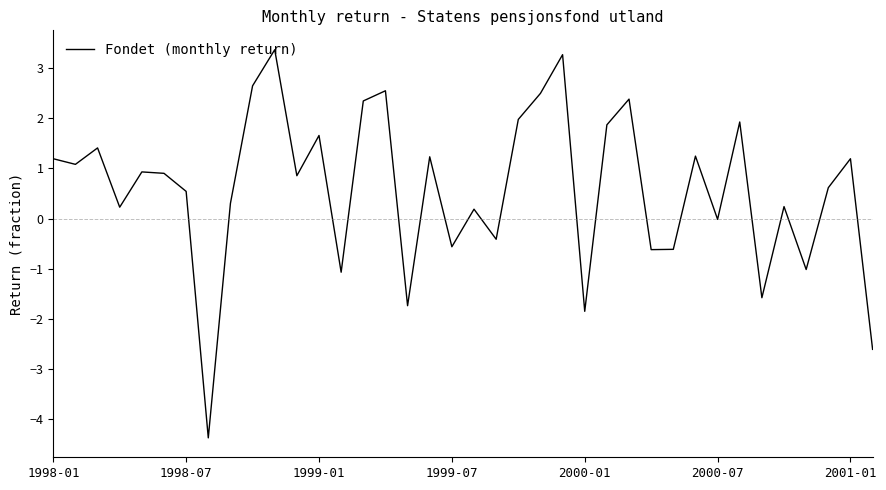

How many interior local peaks (higher than both neighbors) does the data have?

13